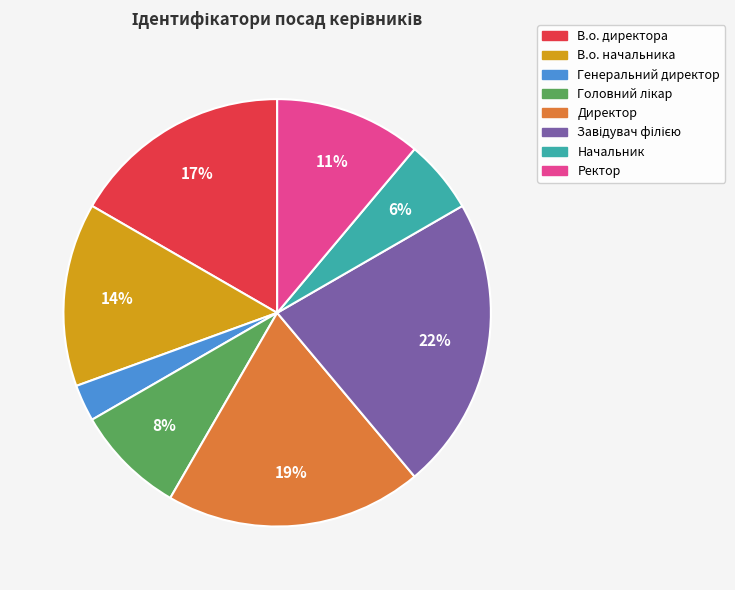

Which slice is the smallest?

Генеральний директор